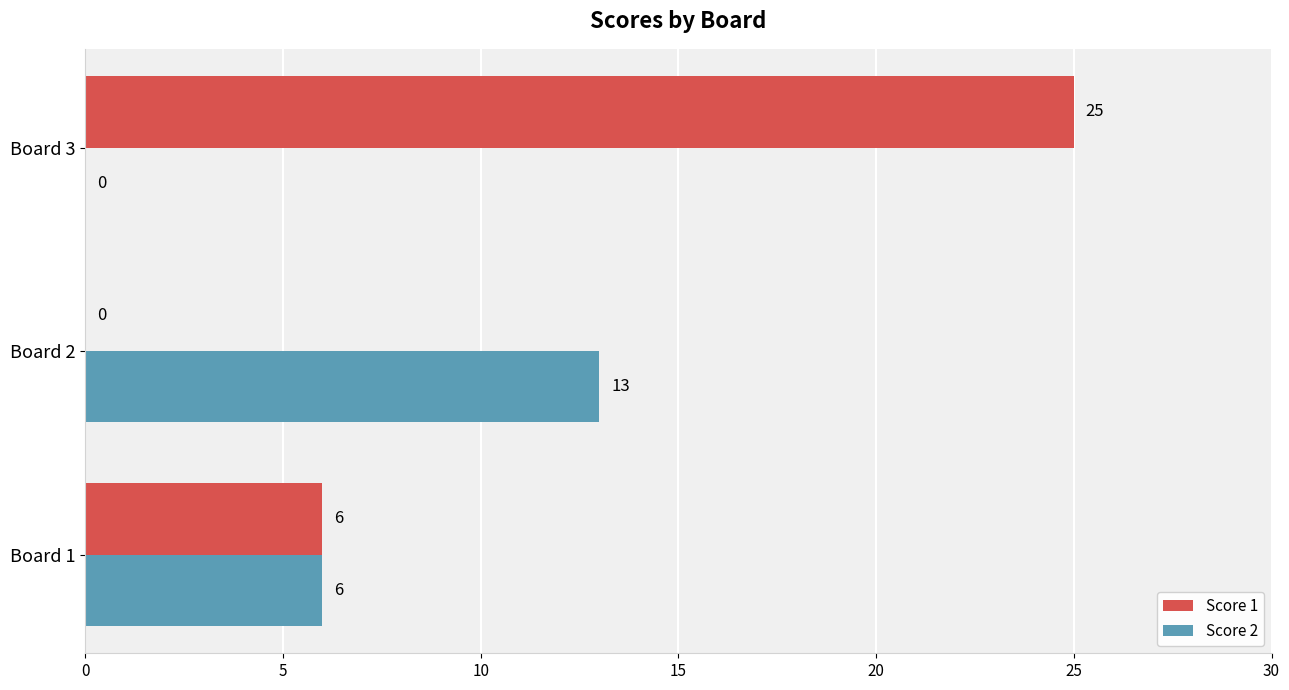

Which series changed the most between Board 1 and Board 3?

Score 1